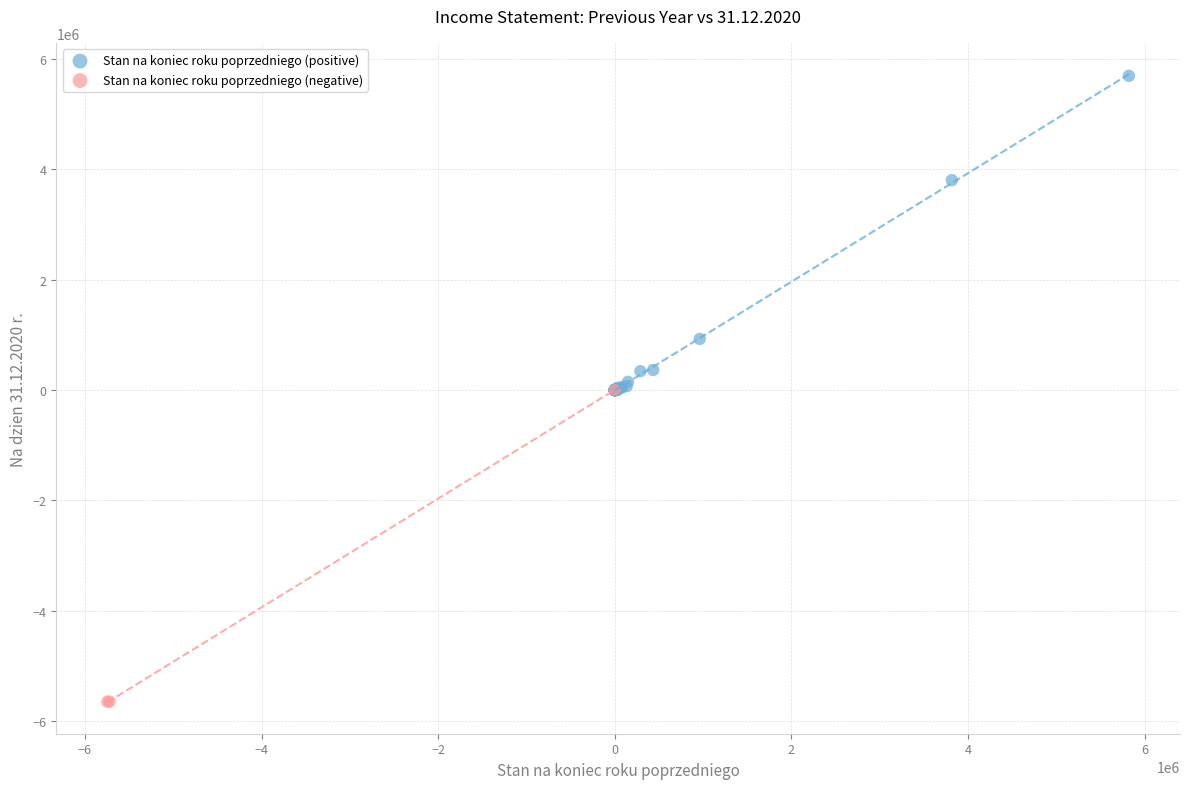

Which series reaches the maximum Y coordinate?

Stan na koniec roku poprzedniego (positive)